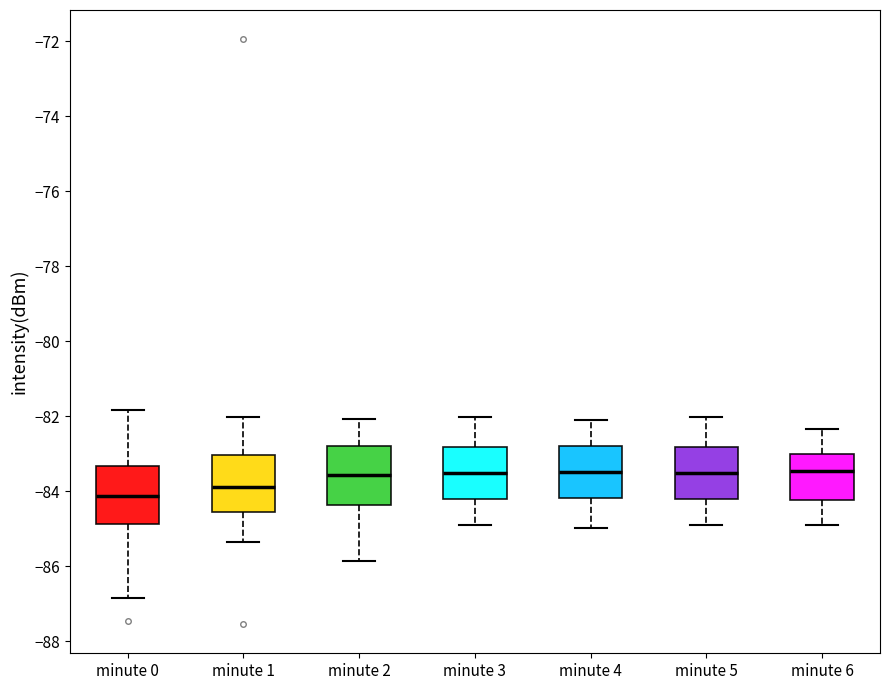

Which box has the lowest median line?

minute 0